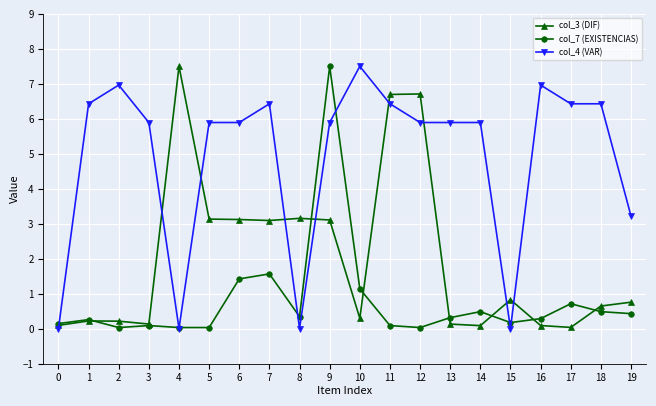

Rank the series by their average value, from highest to lowest.

col_4 (VAR), col_3 (DIF), col_7 (EXISTENCIAS)